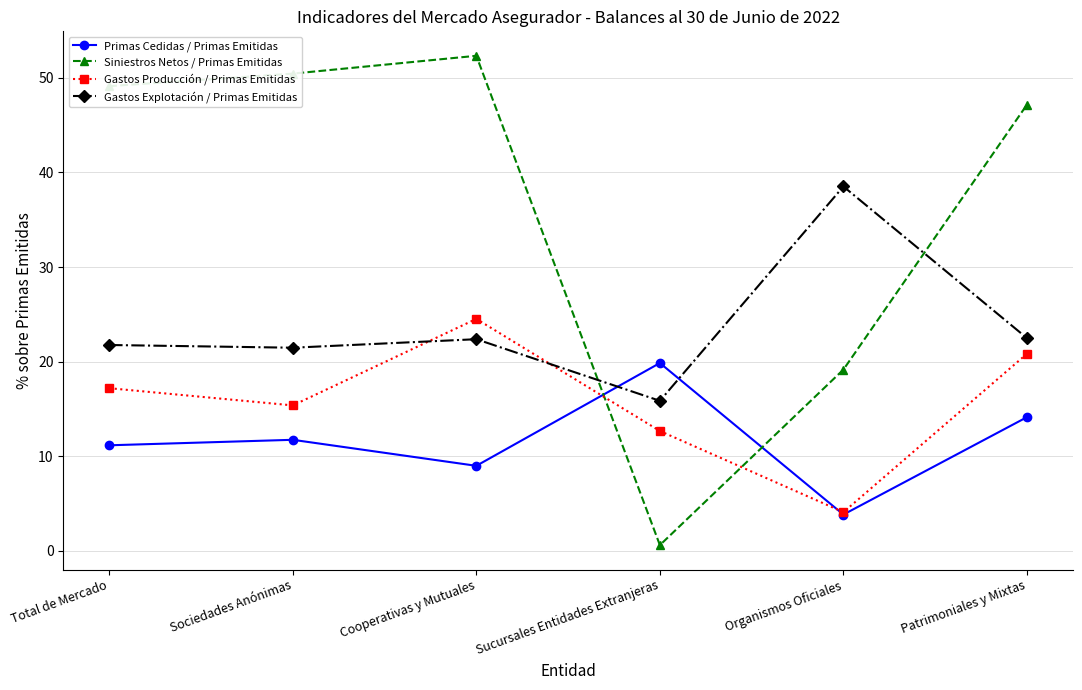

True or false: Gastos Explotación / Primas Emitidas has a value of 21.8 at Total de Mercado.

True